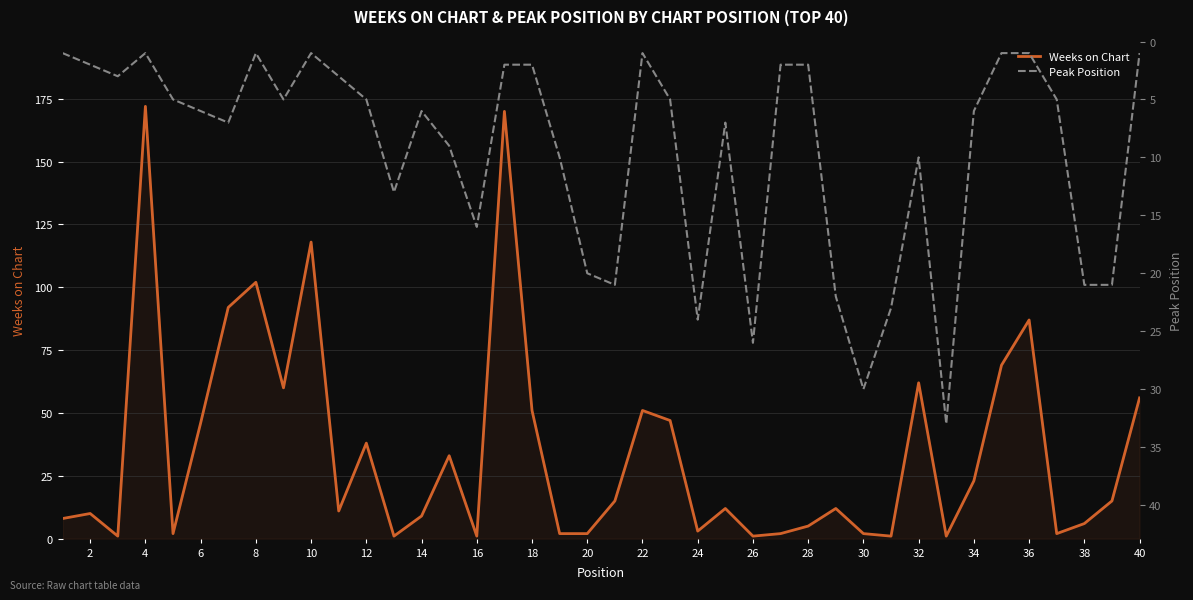

The Weeks on Chart series shows 46 at 6. True or false?

True